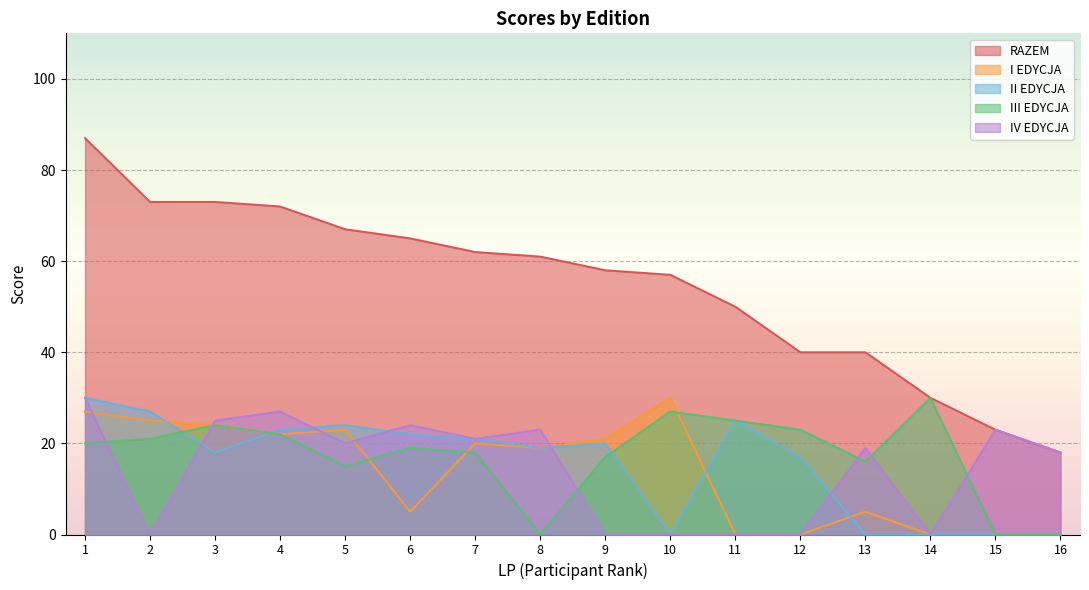

What is the difference between the maximum and minimum values in the RAZEM series?

69